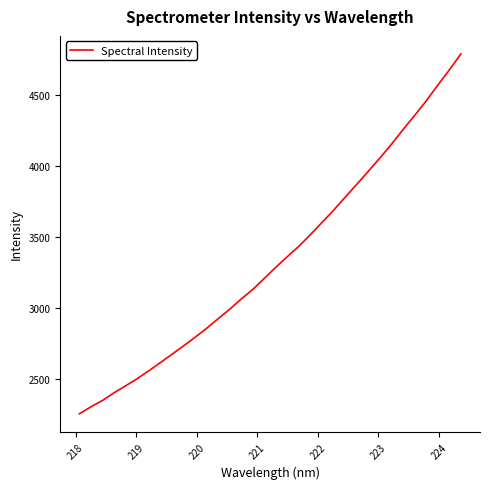

What is the greatest value displayed?

4790.5